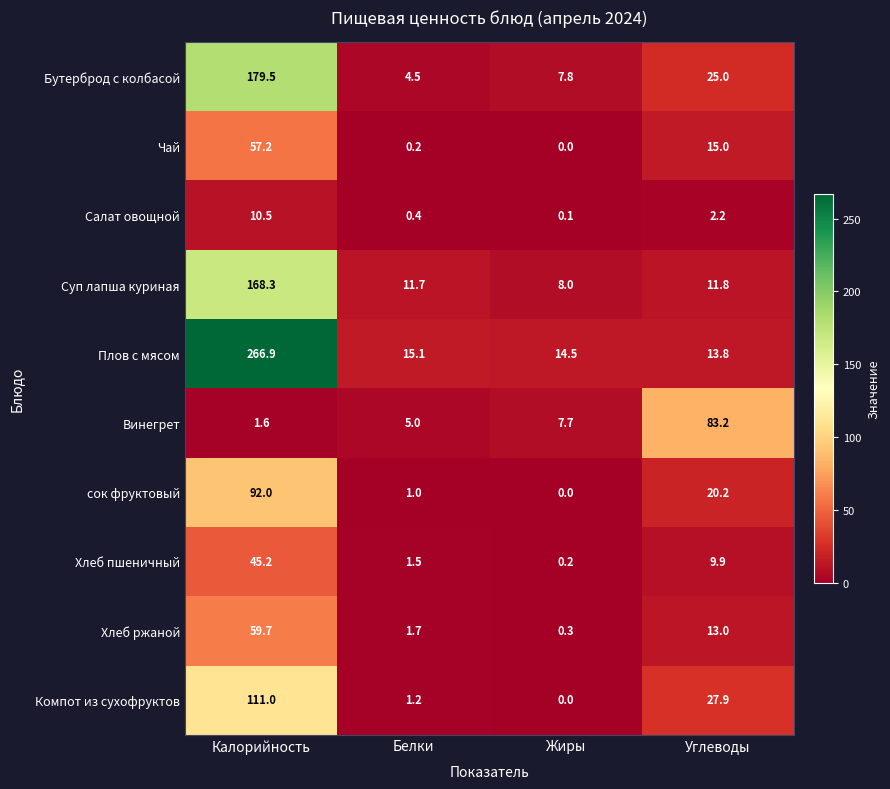

At which category is the sum across all series the highest?

Калорийность